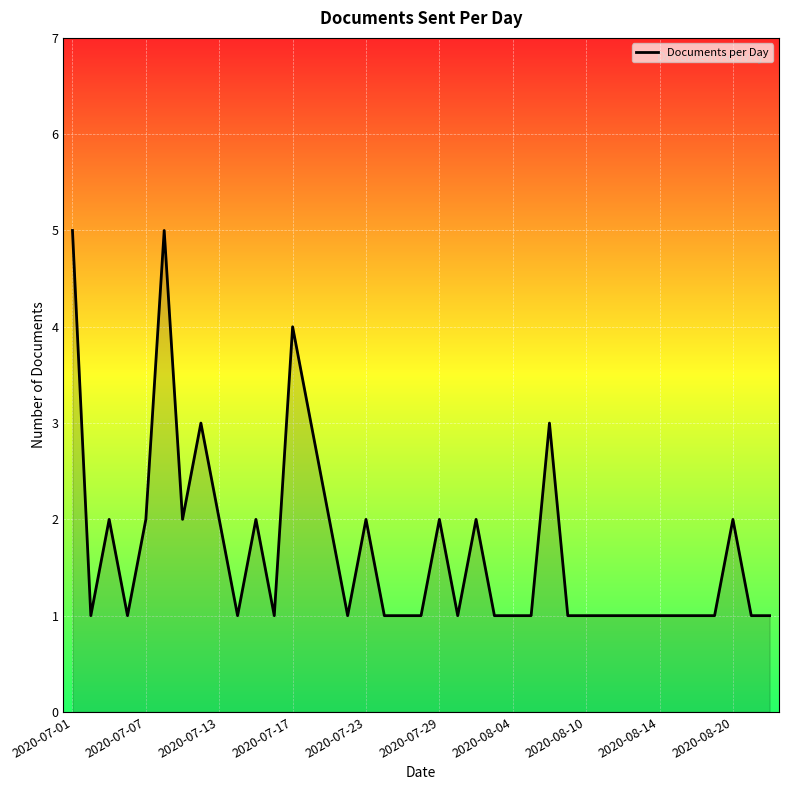

What is the maximum value shown in the chart?

5